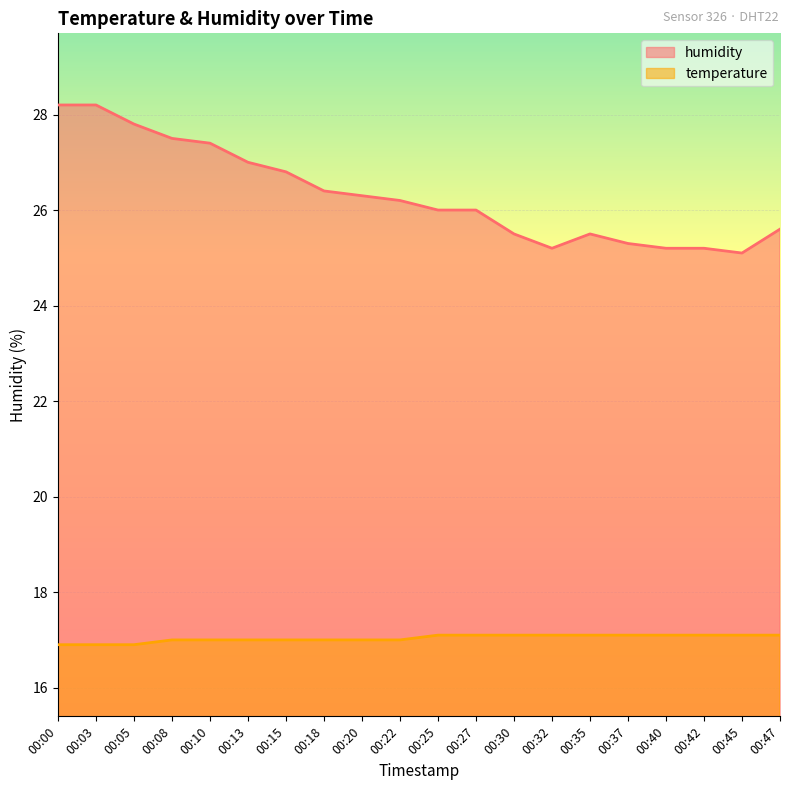

True or false: humidity and temperature cross at least once.

False